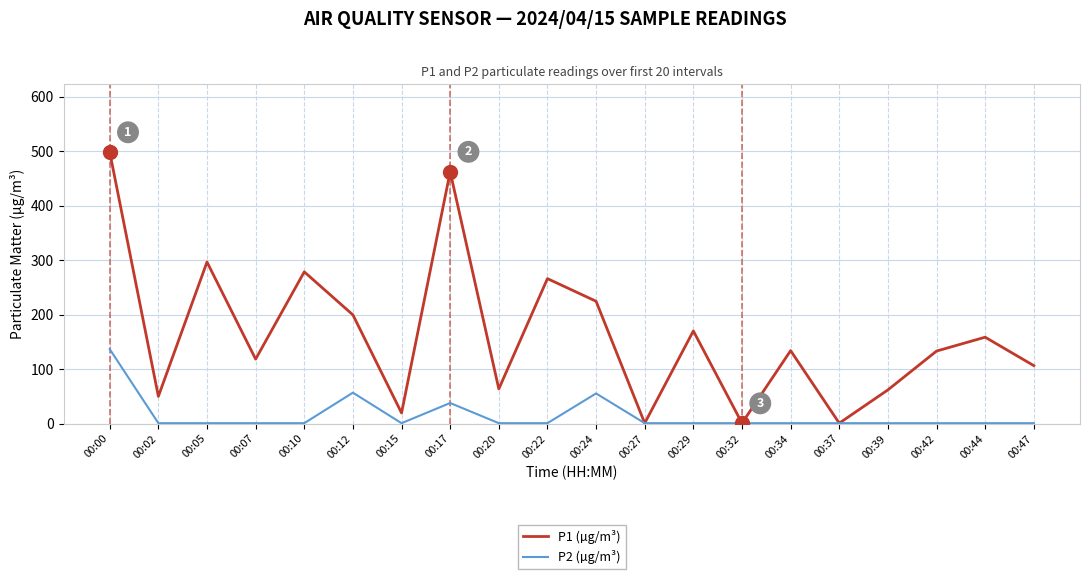

At which category is the sum across all series the highest?

00:00